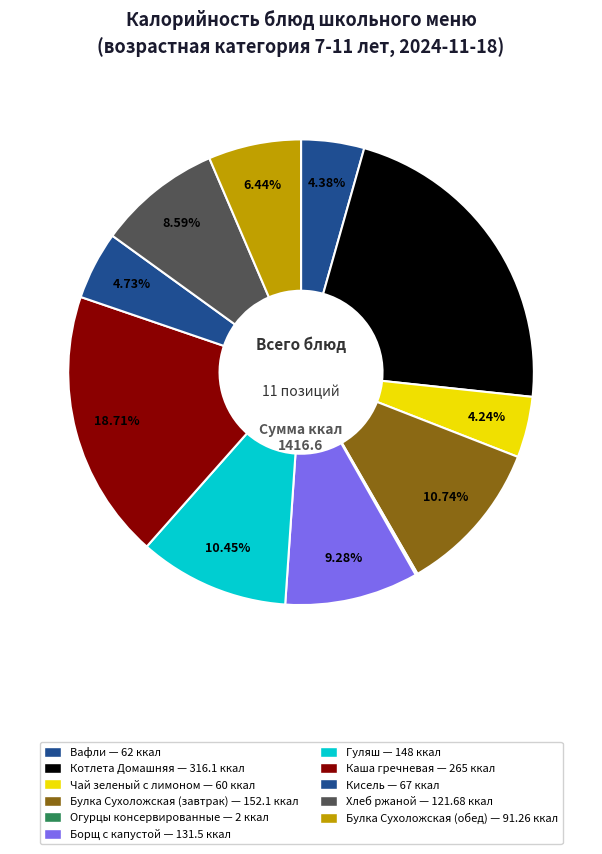

Does Каша гречневая account for over 50% of the chart?

No